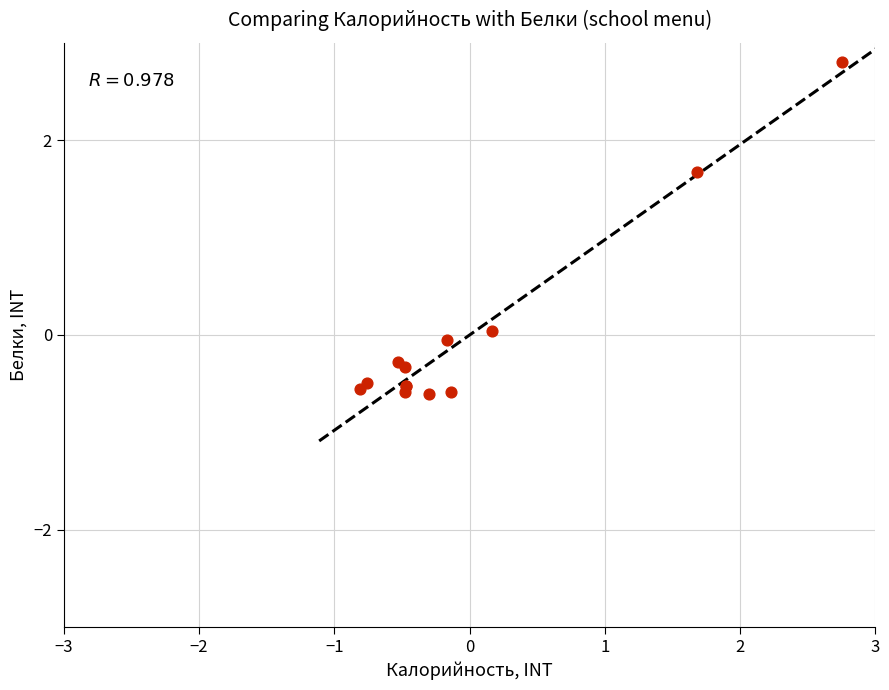

What Y value in the scatter plot is closest to 1?

1.7